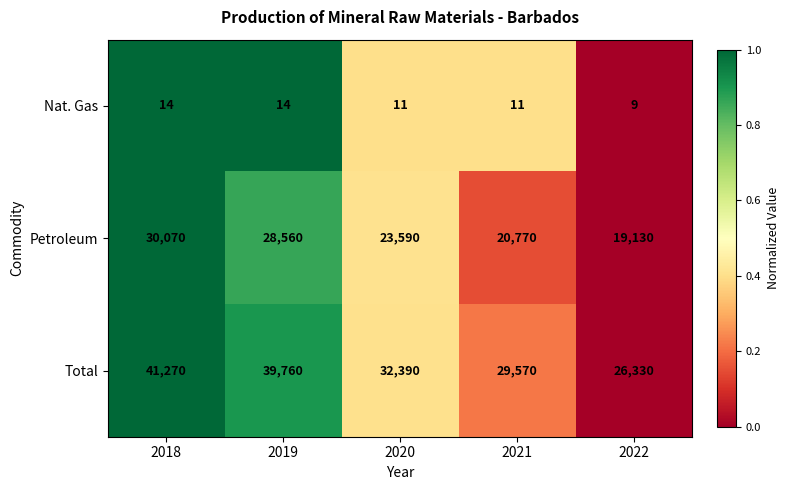

What is the total value across all series at 2019?

68334